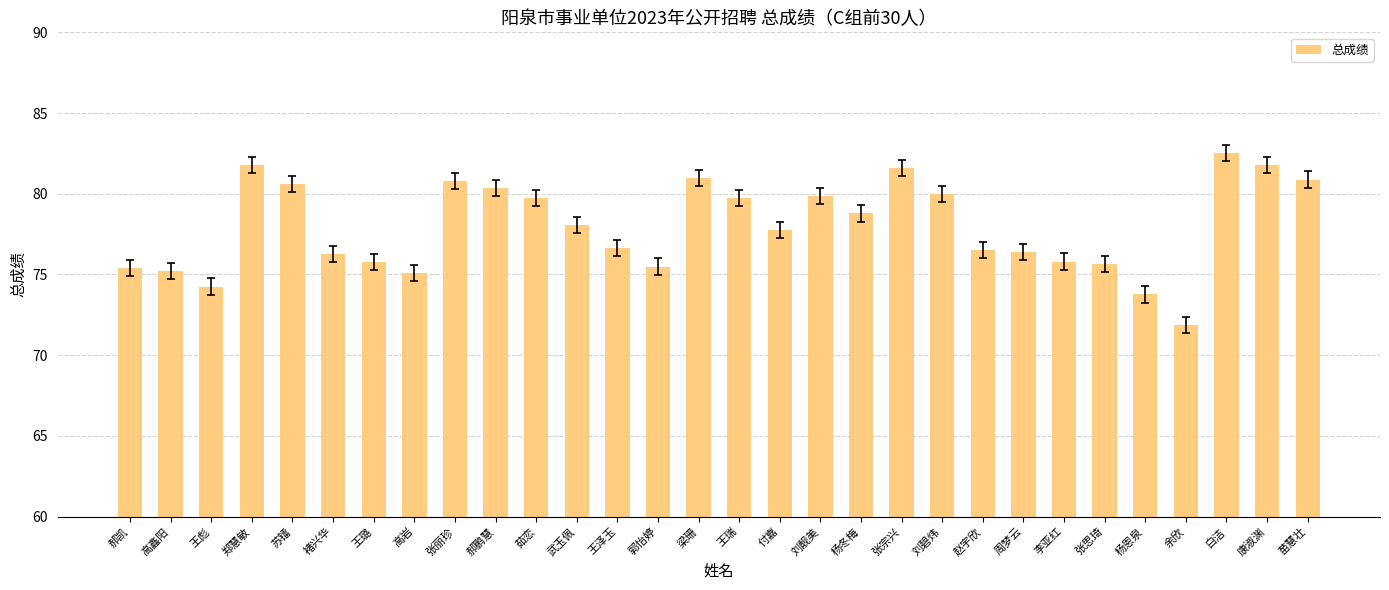

Between 郝鹏慧 and 王璐, which is larger?

郝鹏慧